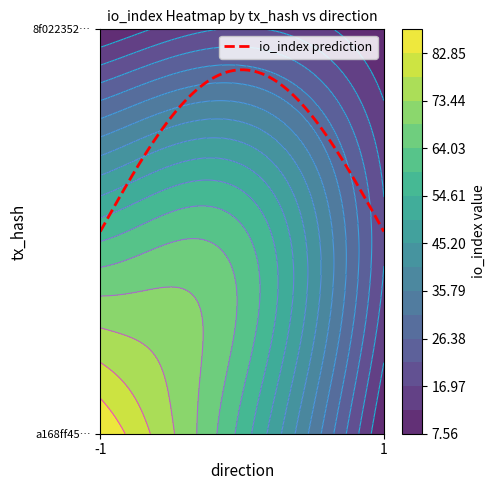

Which series has the largest total across all categories?

a168ff45f20b0c2e868f77ac99d0ccdc6518922